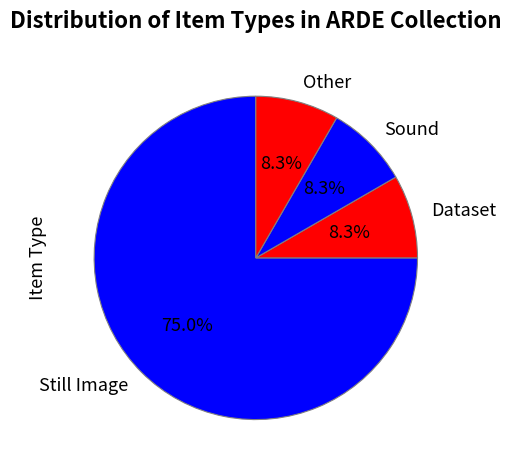

Count the number of slices in the pie.

4